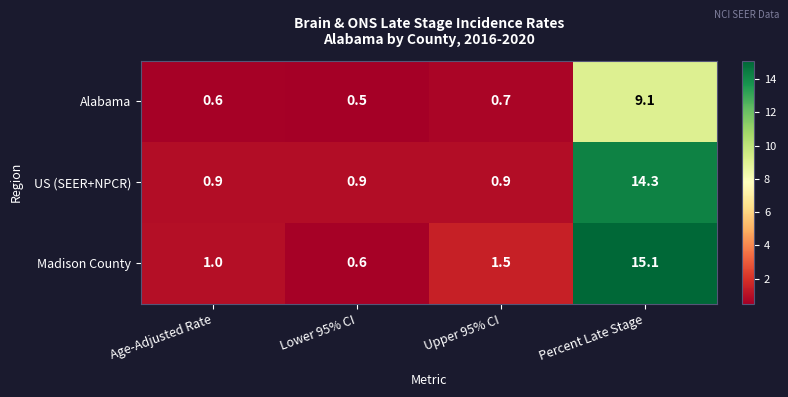

True or false: Madison County has a value of 2.4 at Upper 95% CI.

False